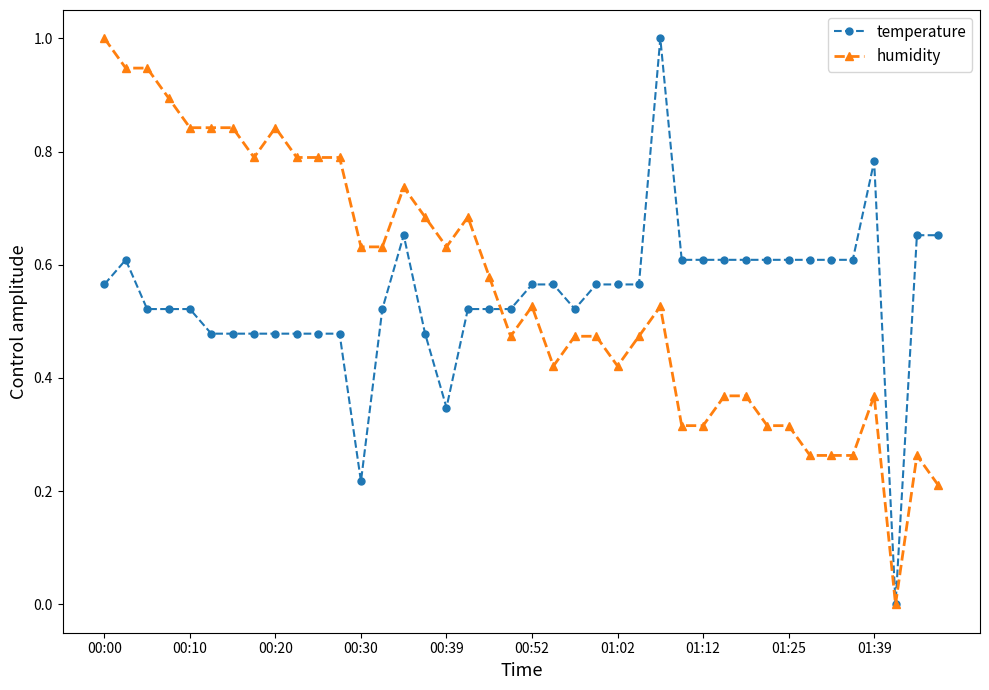

True or false: temperature has more than 0 points higher than both neighbors.

True